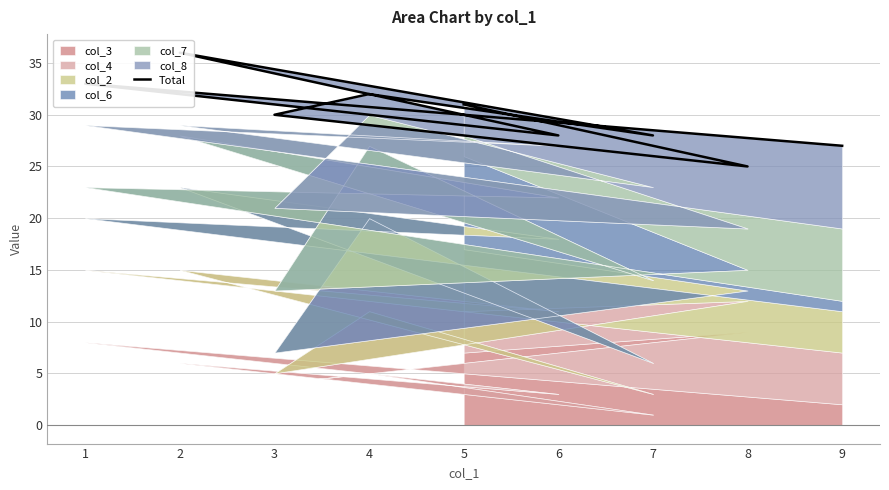

Reading right to left, extract all data points from this chart.

9=27	1=33	6=28	2=36	7=28	4=32	3=30	8=25	5=31